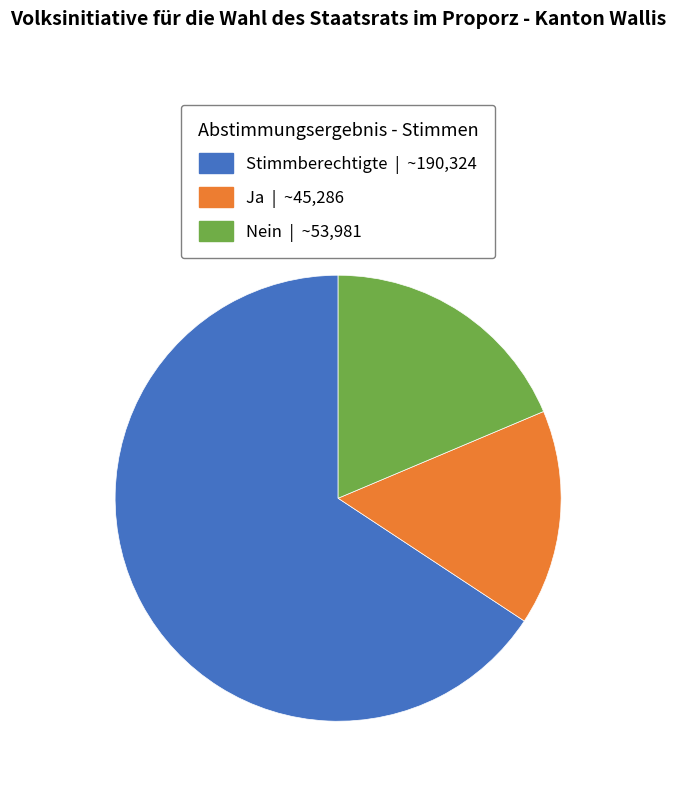

Count the number of slices in the pie.

3